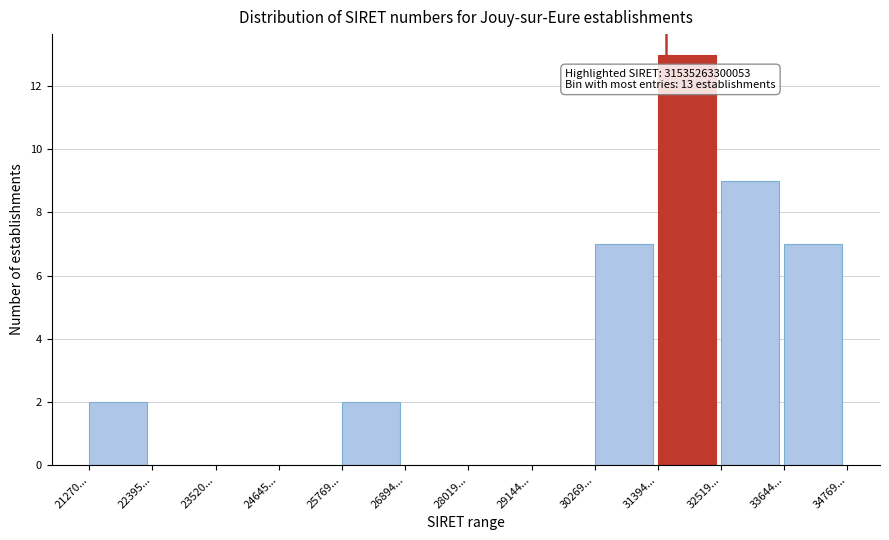

Reading left to right, list all the values displayed in this chart.

21270...=2	22395...=0	23520...=0	24645...=0	25769...=2	26894...=0	28019...=0	29144...=0	30269...=7	31394...=13	32519...=9	33644...=7